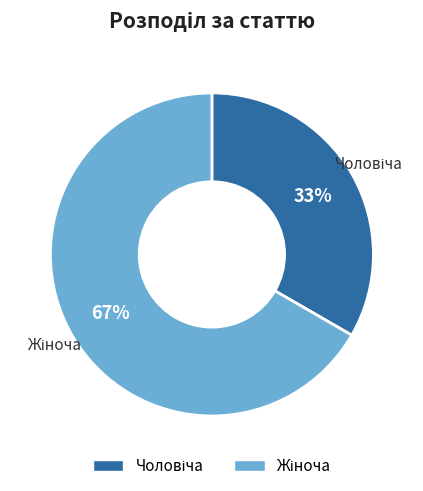

Is there a majority slice in this chart?

Yes